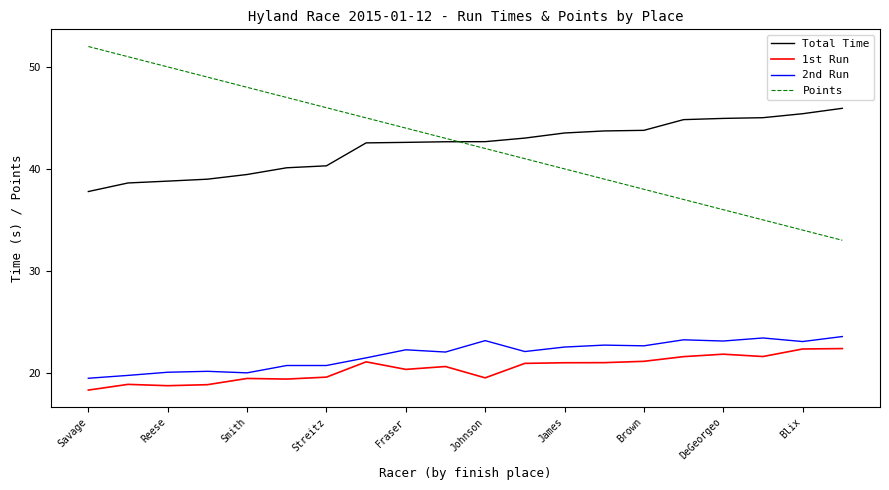

Which series has the largest range (max minus min)?

Points